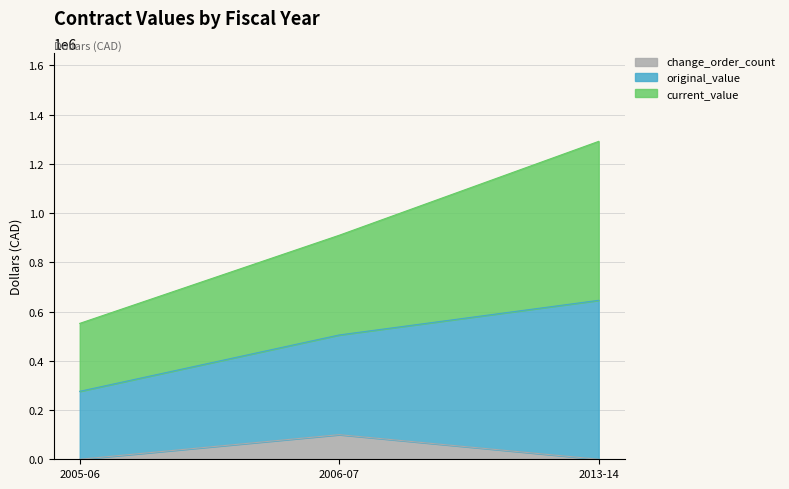

Is it true that change_order_count equals -49655.6 at 2005-06?

False